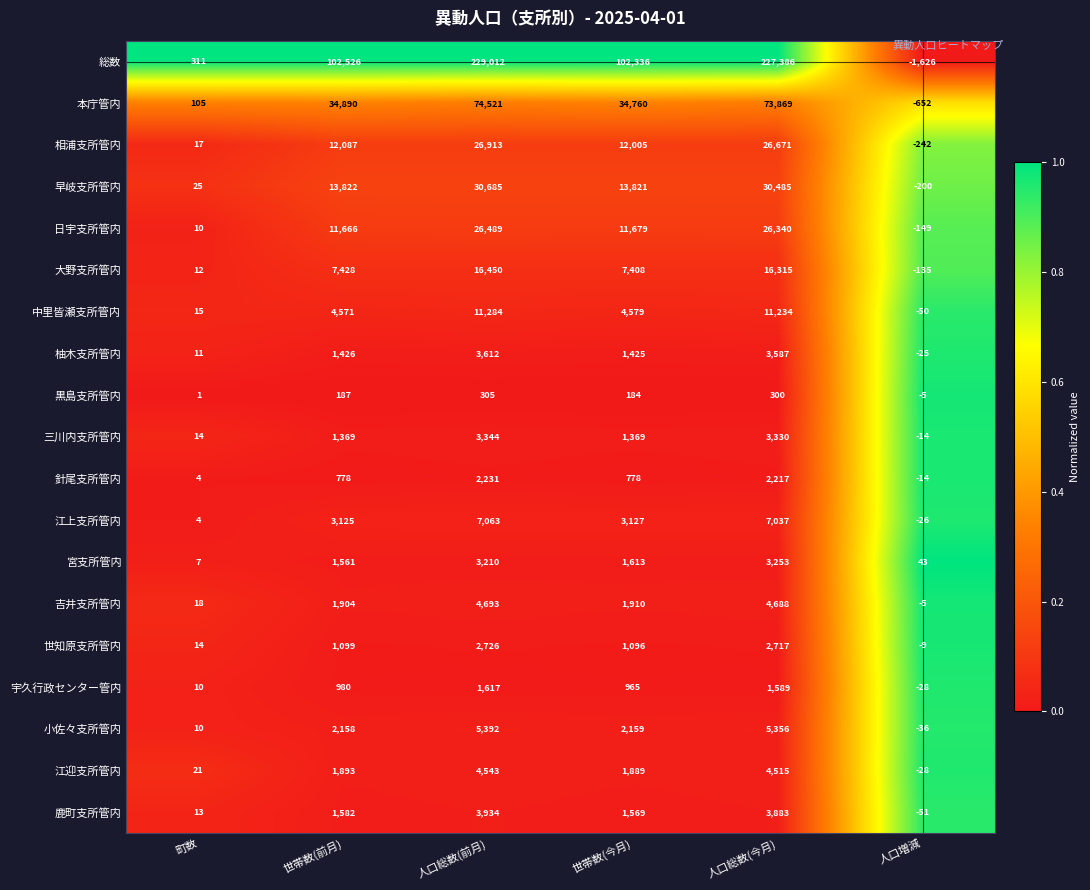

The 総数 series shows -2821 at 人口増減. True or false?

False